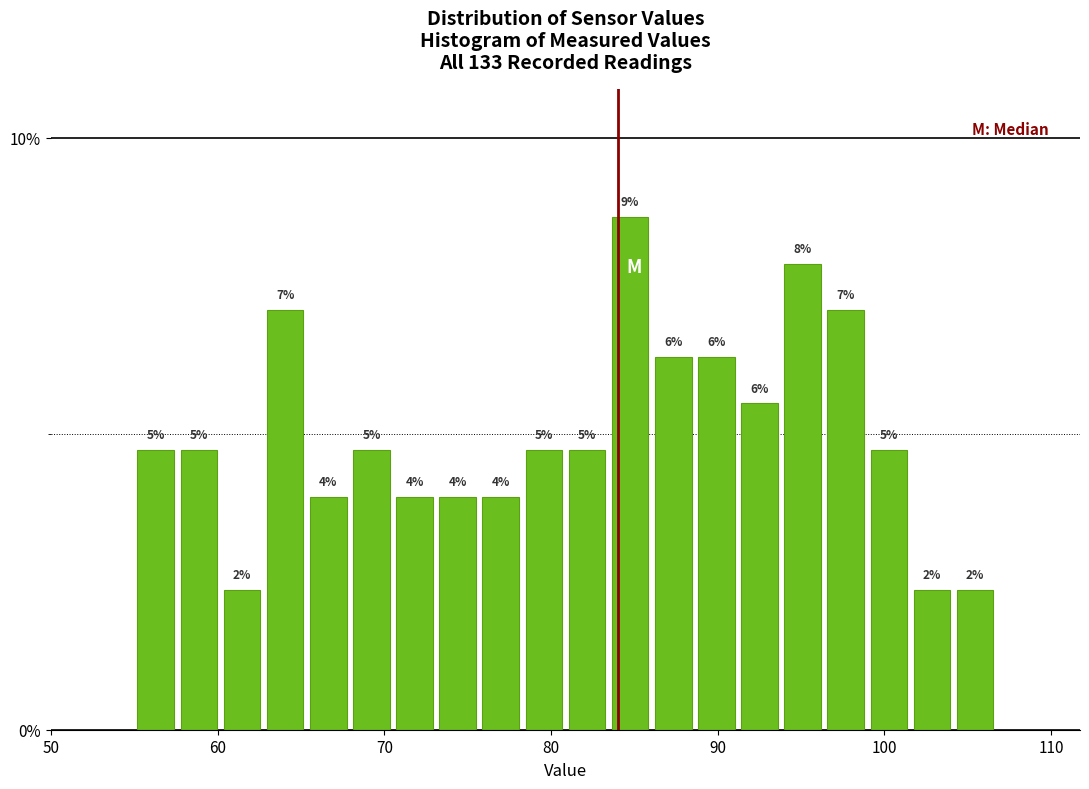

Read against the x-axis, roughly where is the centre of the tallest bar?

85